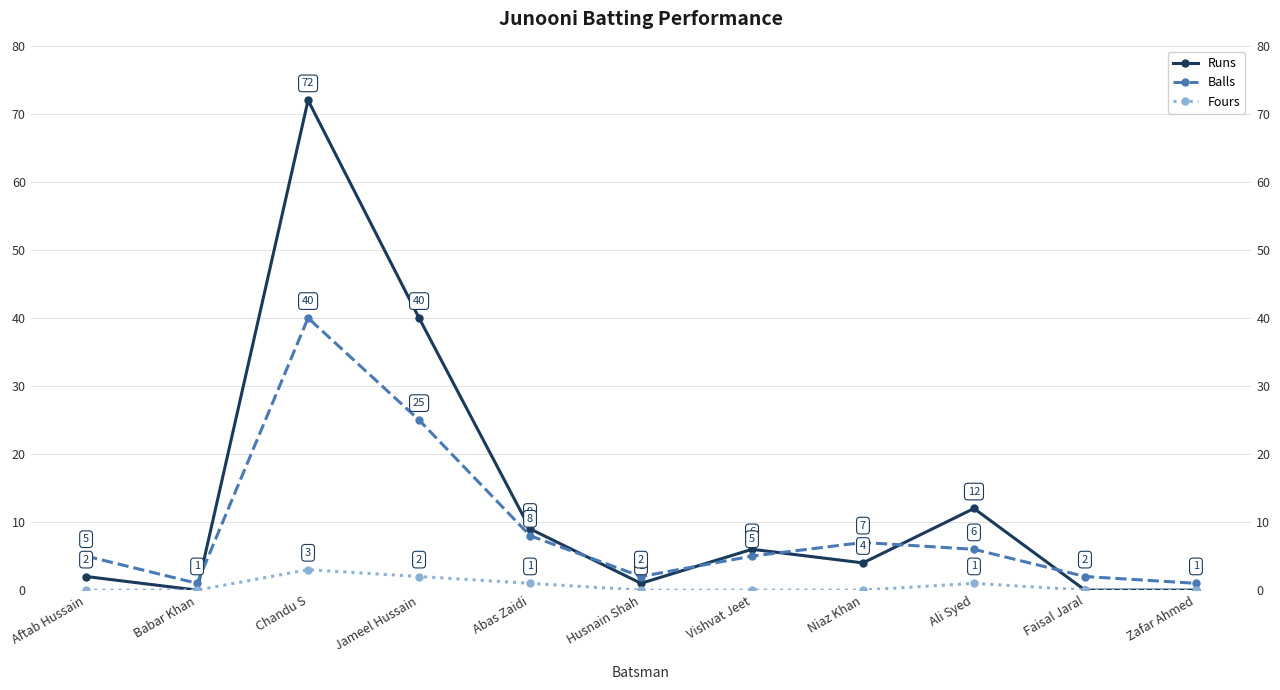

Reading left to right, what are all the values shown in this chart?

Runs: 2	0	72	40	9	1	6	4	12	0	0
Balls: 5	1	40	25	8	2	5	7	6	2	1
Fours: 0	0	3	2	1	0	0	0	1	0	0